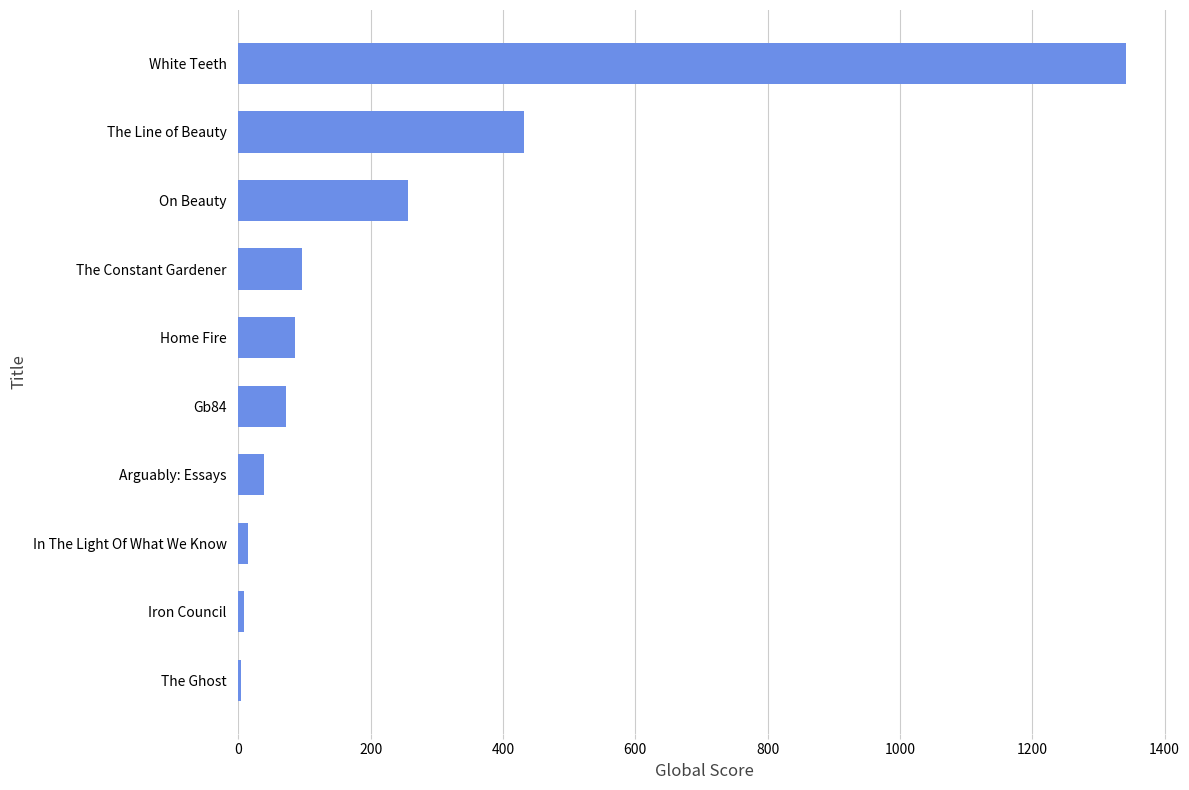

What is the sum of all values?

2351